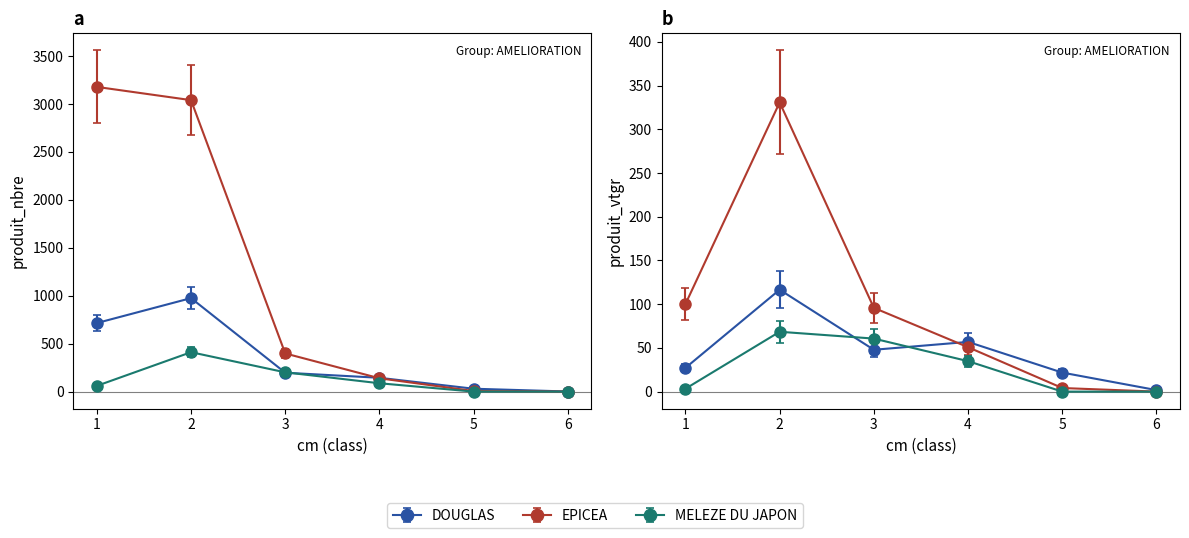

Which category has the lowest value in the MELEZE DU JAPON series?

5